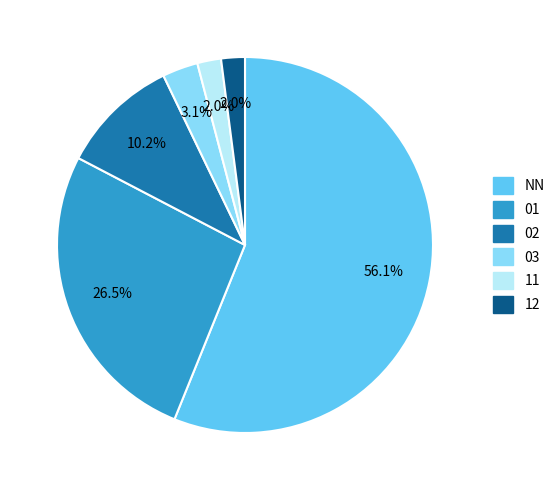

Which has a higher value, NN or 12?

NN